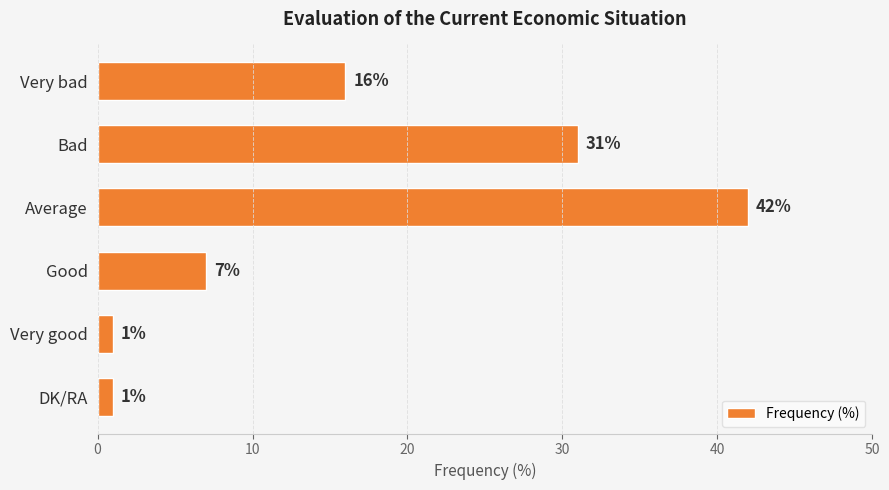

Reading top to bottom, what are all the values shown in this chart?

Very bad=16	Bad=31	Average=42	Good=7	Very good=1	DK/RA=1